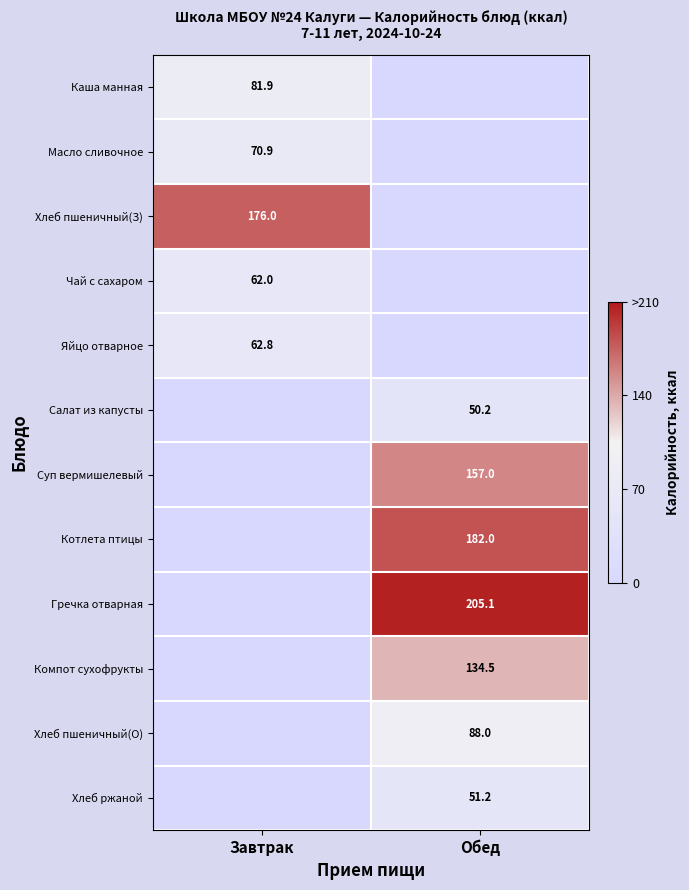

Is it true that Чай с сахаром equals 23.7 at Завтрак?

False